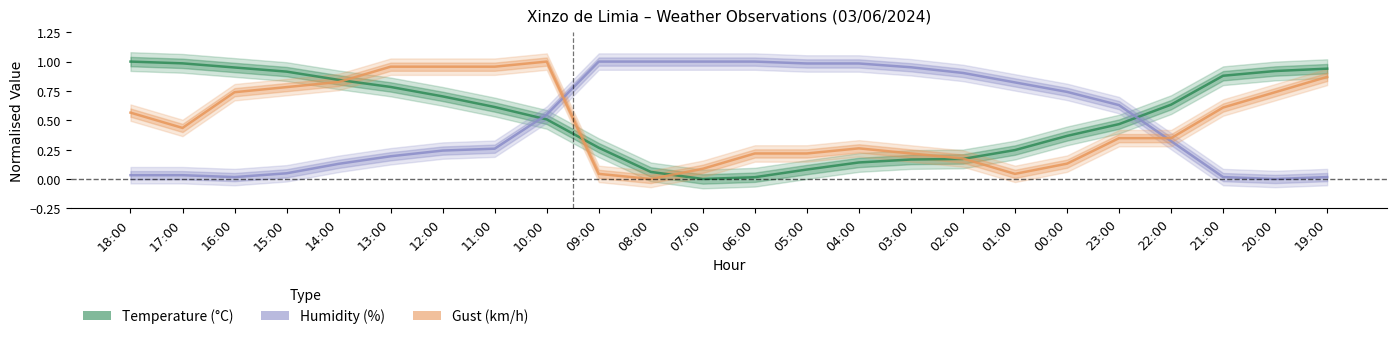

What is the sum of the Gust (km/h) values at 14:00 and 05:00?

1.0